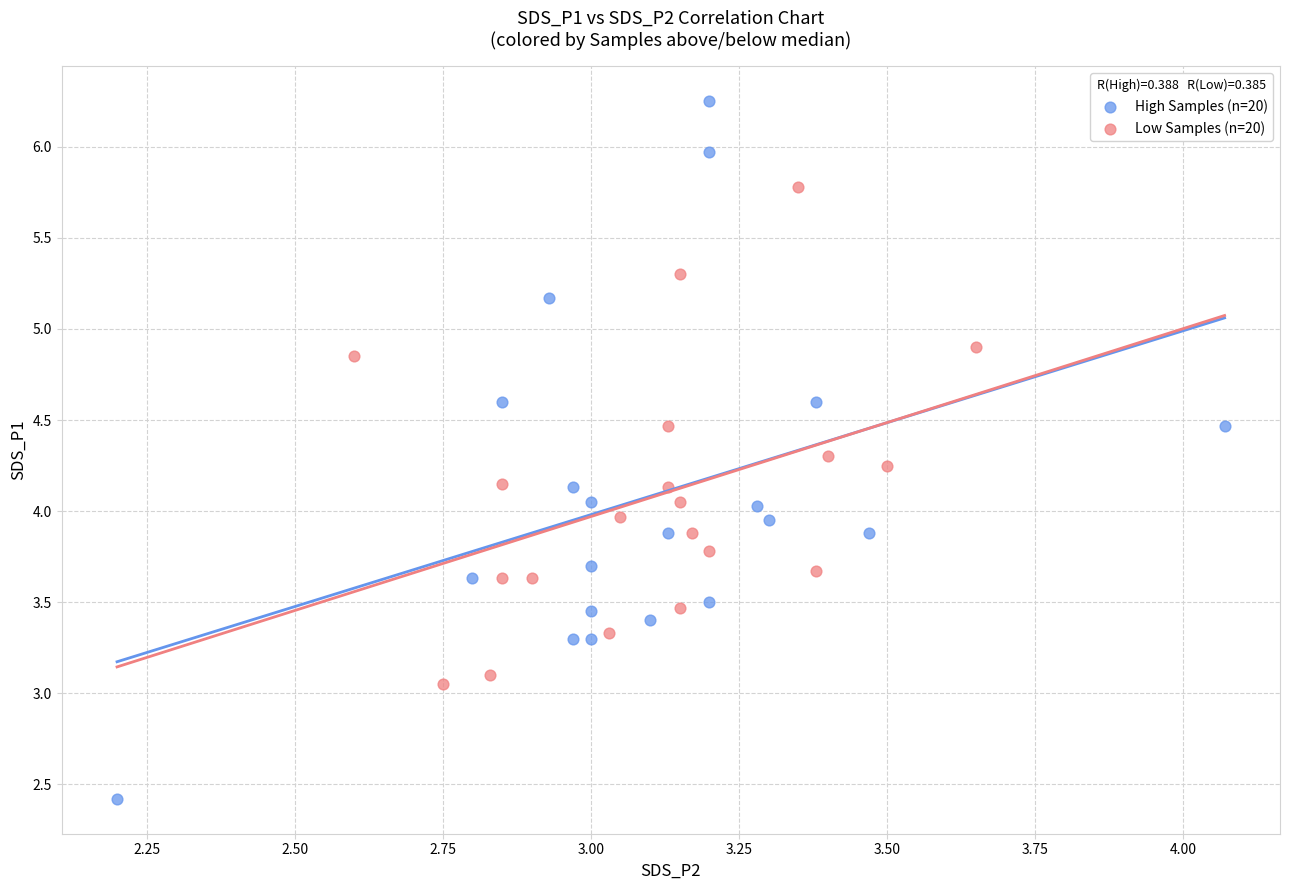

Which series reaches the minimum Y coordinate?

High Samples (n=20)